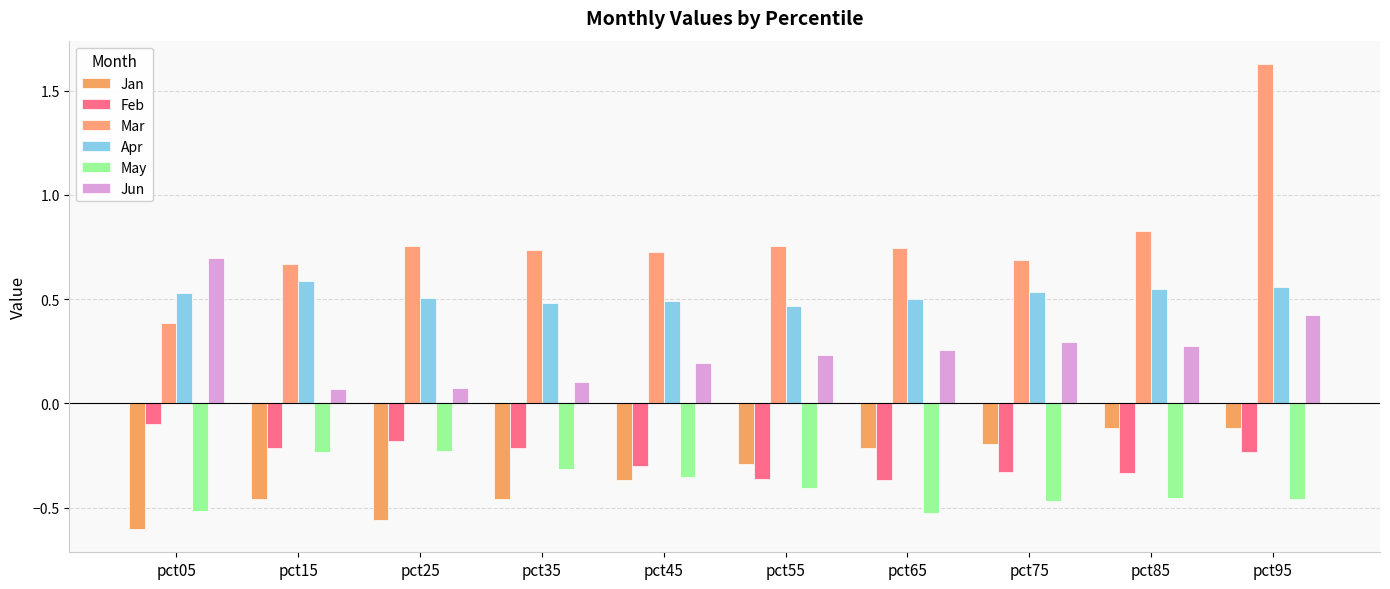

Count the Apr values in the range 0 to 1.

10